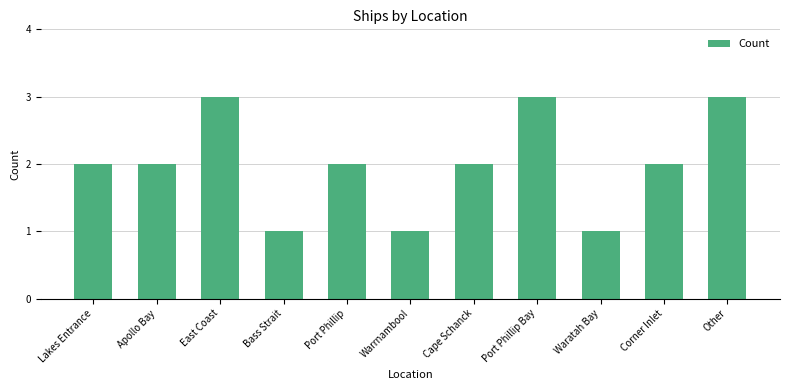

What position from the left is Other?

11